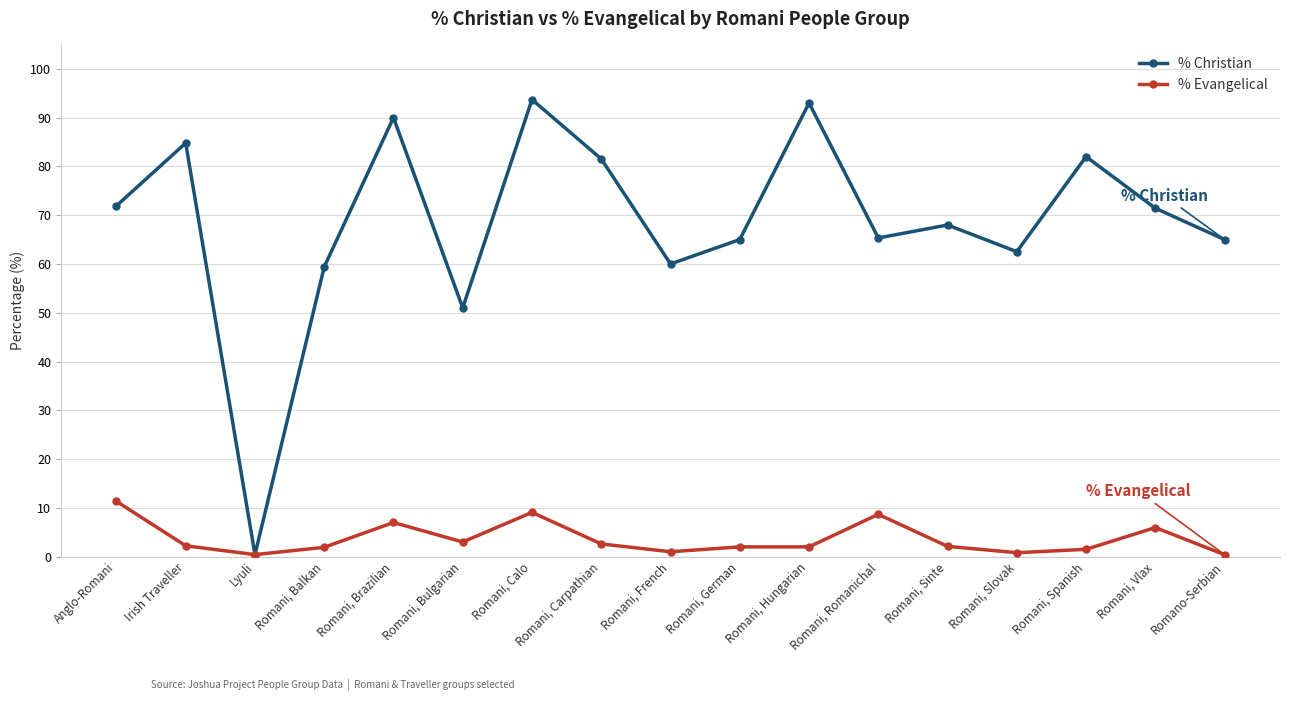

What is the highest value of the % Christian series?

93.7